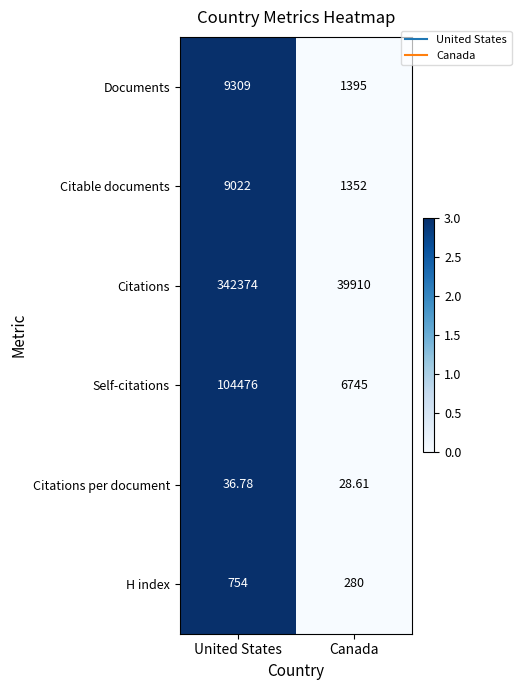

Is the value of Documents at Canada greater than the value of Self-citations at United States?

No